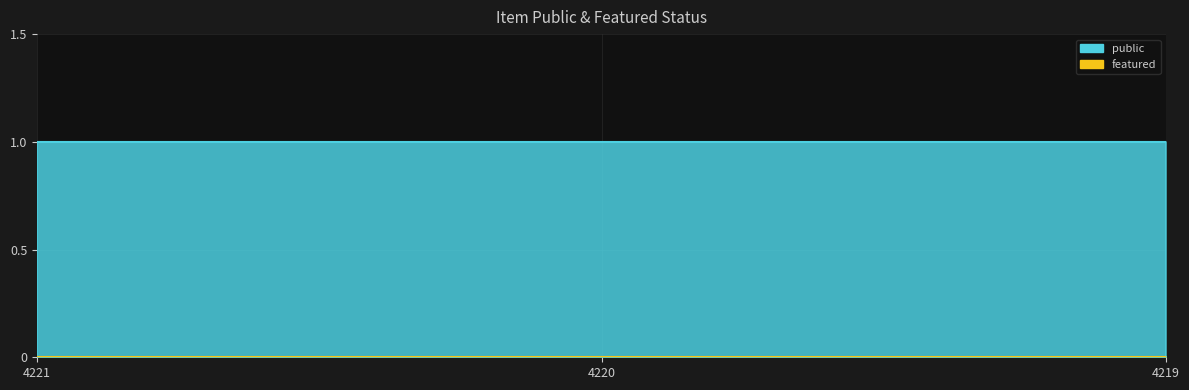

Between 4221 and 4220, which series saw the biggest shift?

public